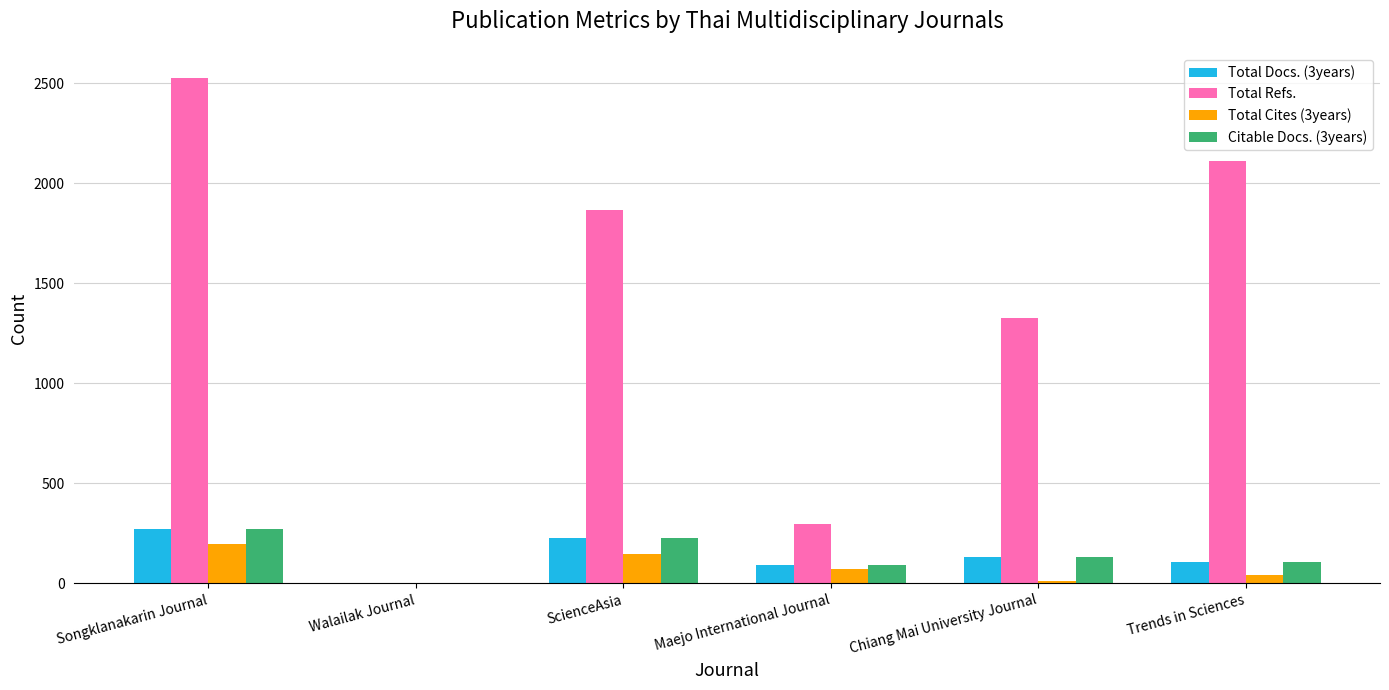

What are all the series names shown in the legend?

Total Docs. (3years), Total Refs., Total Cites (3years), Citable Docs. (3years)